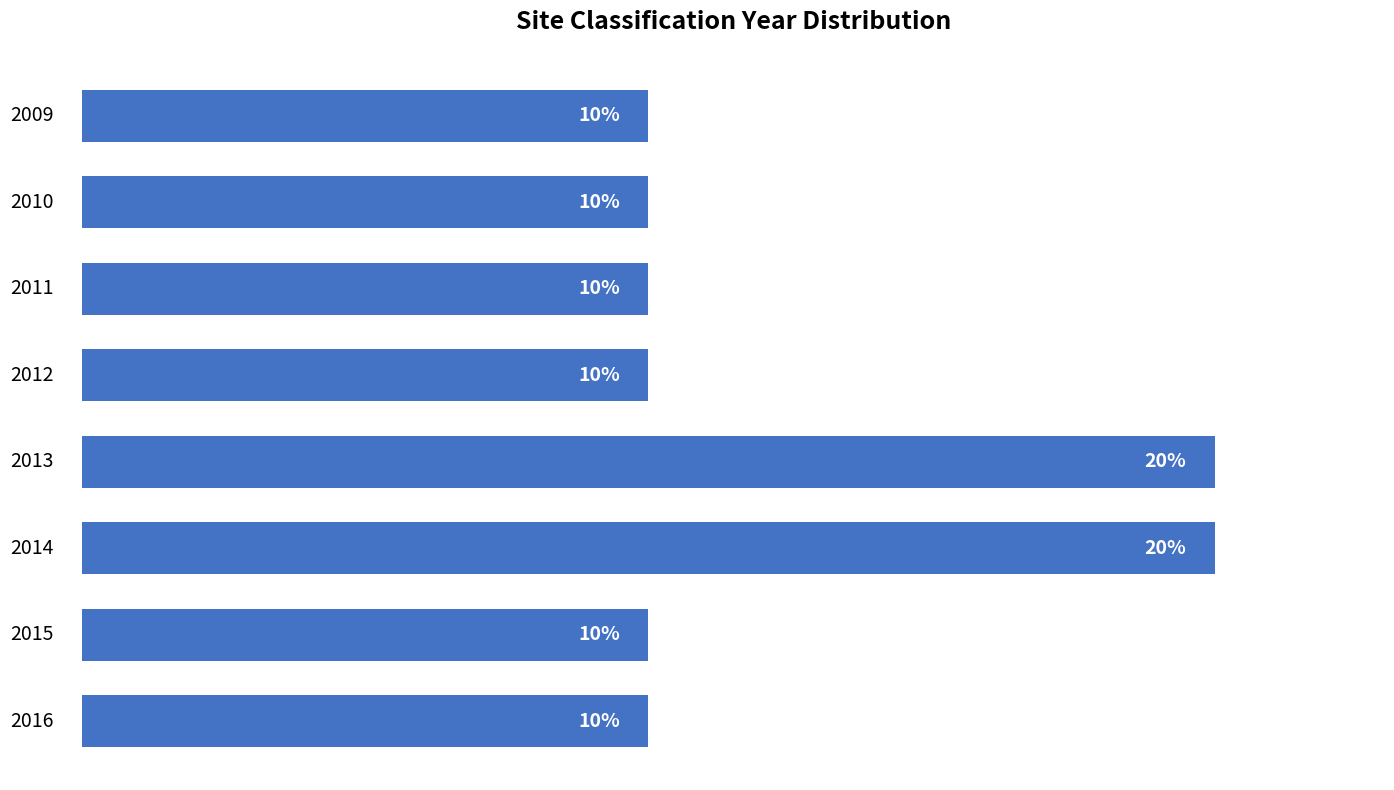

Are the bars grouped side by side (vs. stacked)?

No